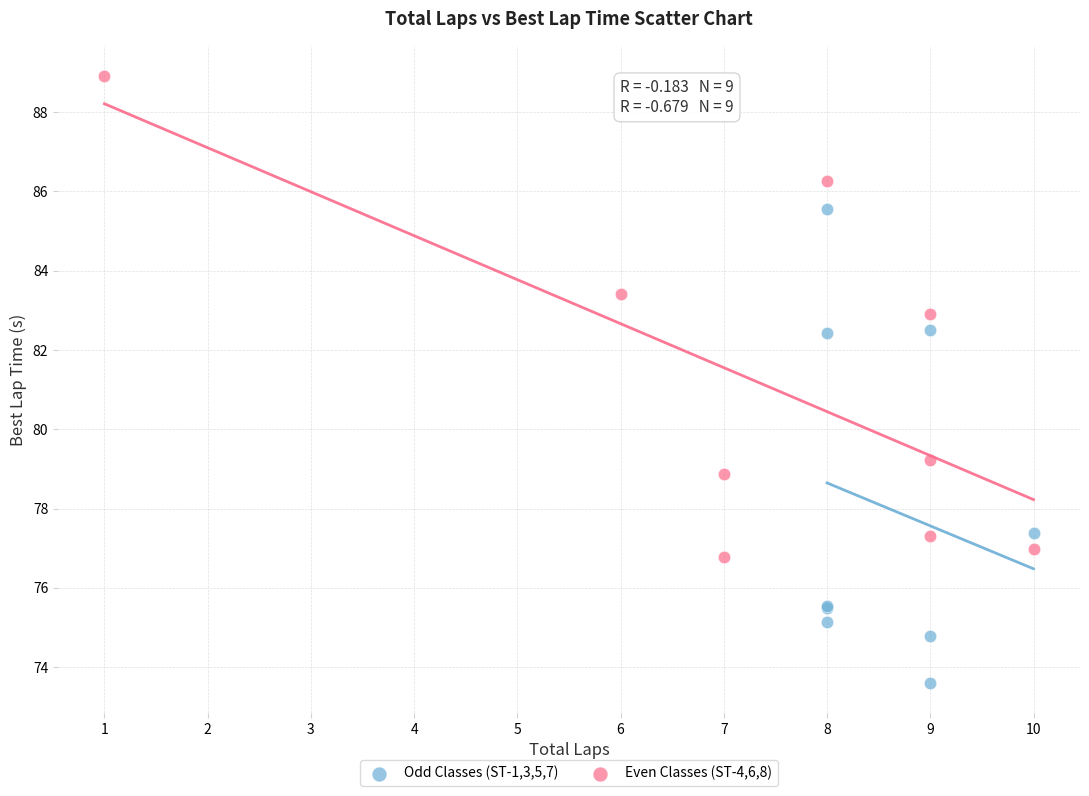

Which series contains the lowest Y value?

Odd Classes (ST-1,3,5,7)